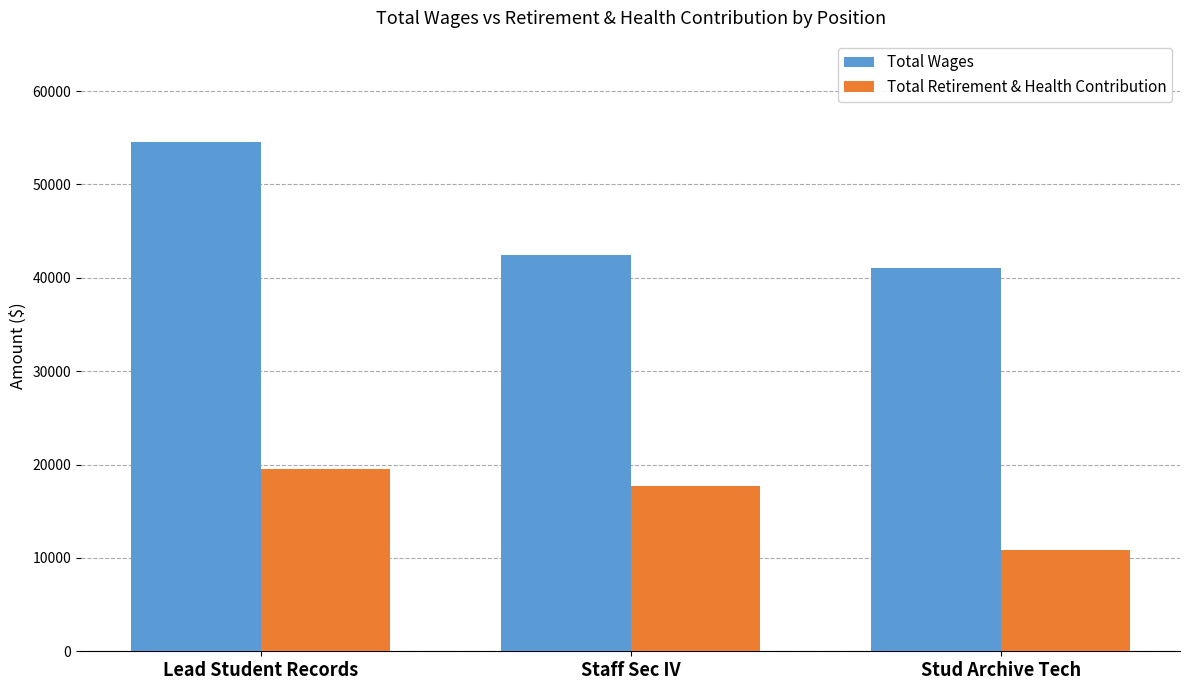

What is the label of the 1st bar from the left?

Lead Student Records